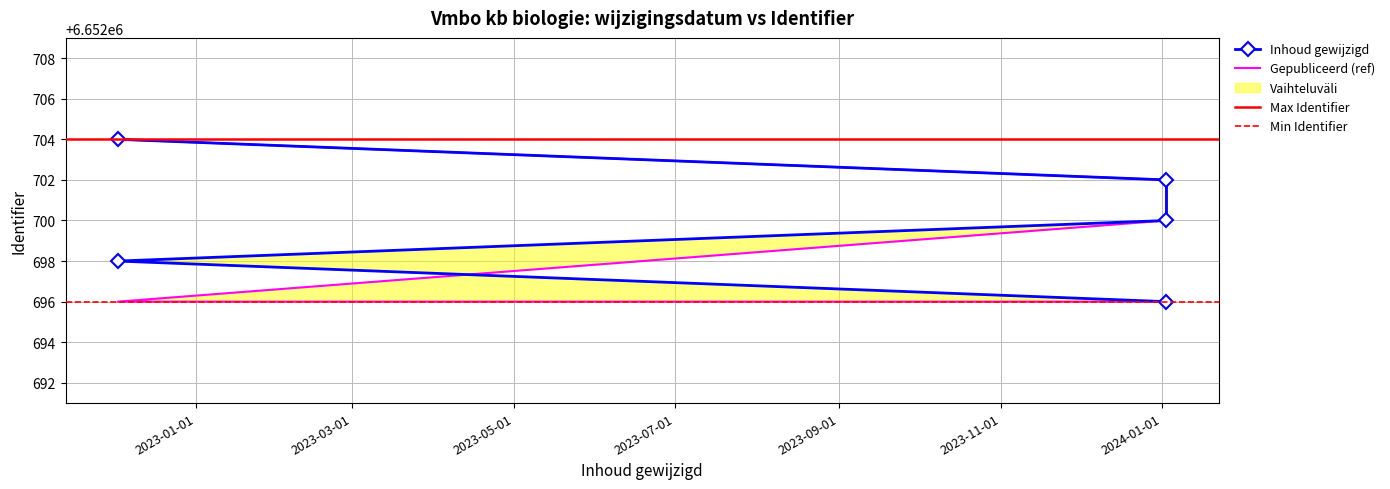

Between 2024-01-02 15:26:27 and 2022-12-02 10:37:43, which is larger?

2024-01-02 15:26:27